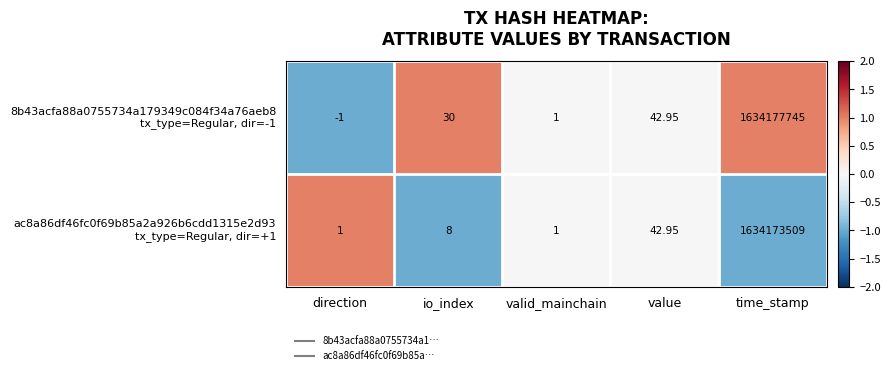

At which category is the sum across all series the highest?

time_stamp